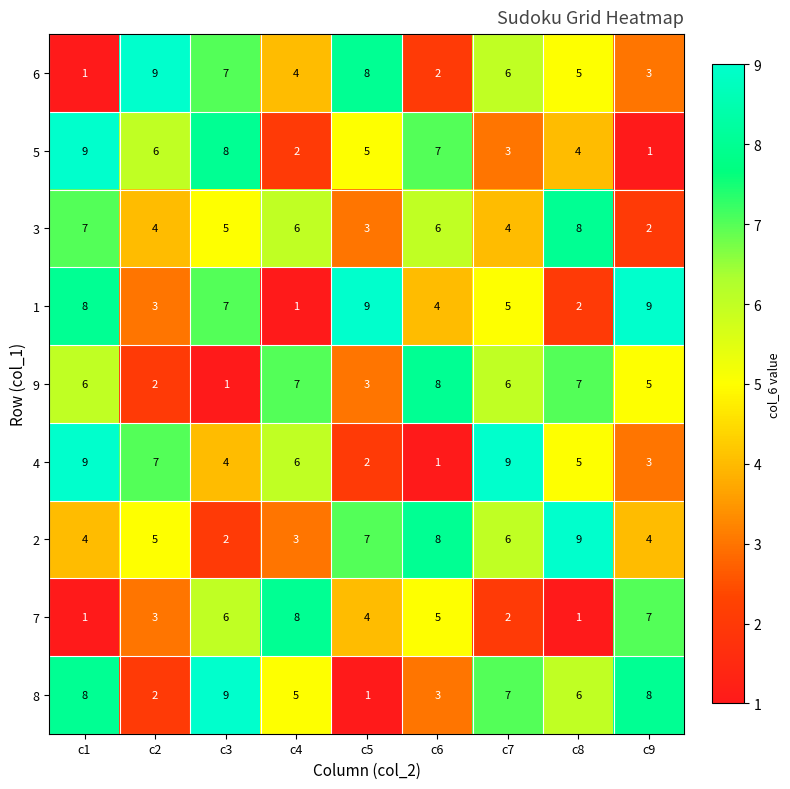

What is the approximate value of 7 at c3?

6